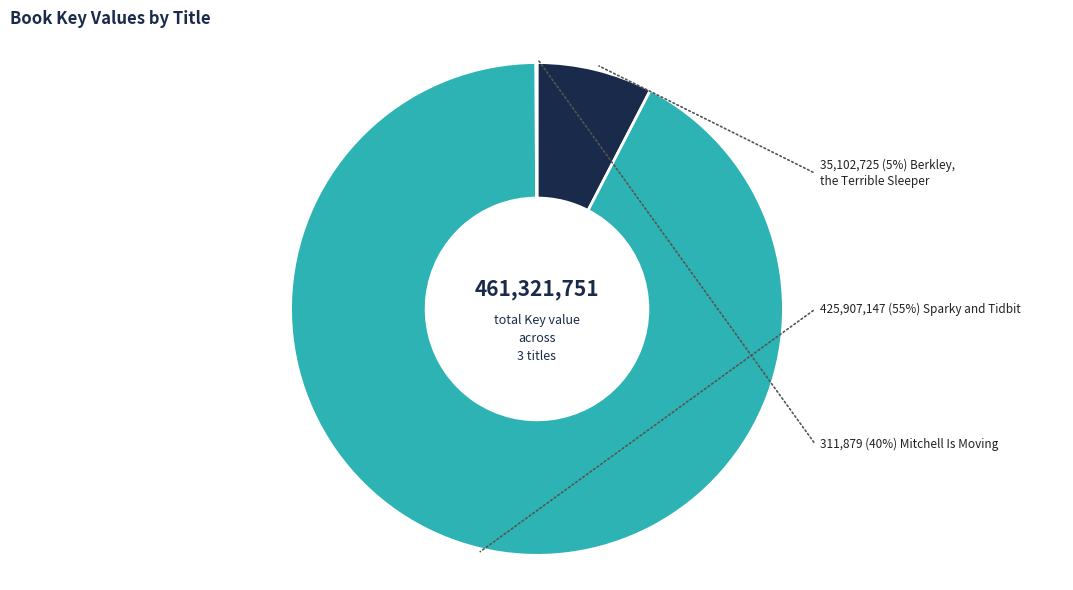

Between Berkley, the Terrible Sleeper and Sparky and Tidbit, which is larger?

Sparky and Tidbit